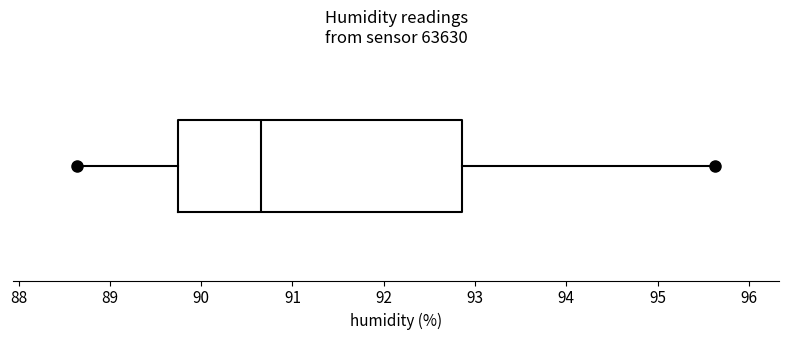

Read this box plot against the x-axis: the position of the median line, the range covered by the box, and the ends of both whiskers. The values are not printed on the chart, so give them approximately, as read against the axis.

median 90.7, box 89.7 to 92.9, whiskers 88.6 to 95.6